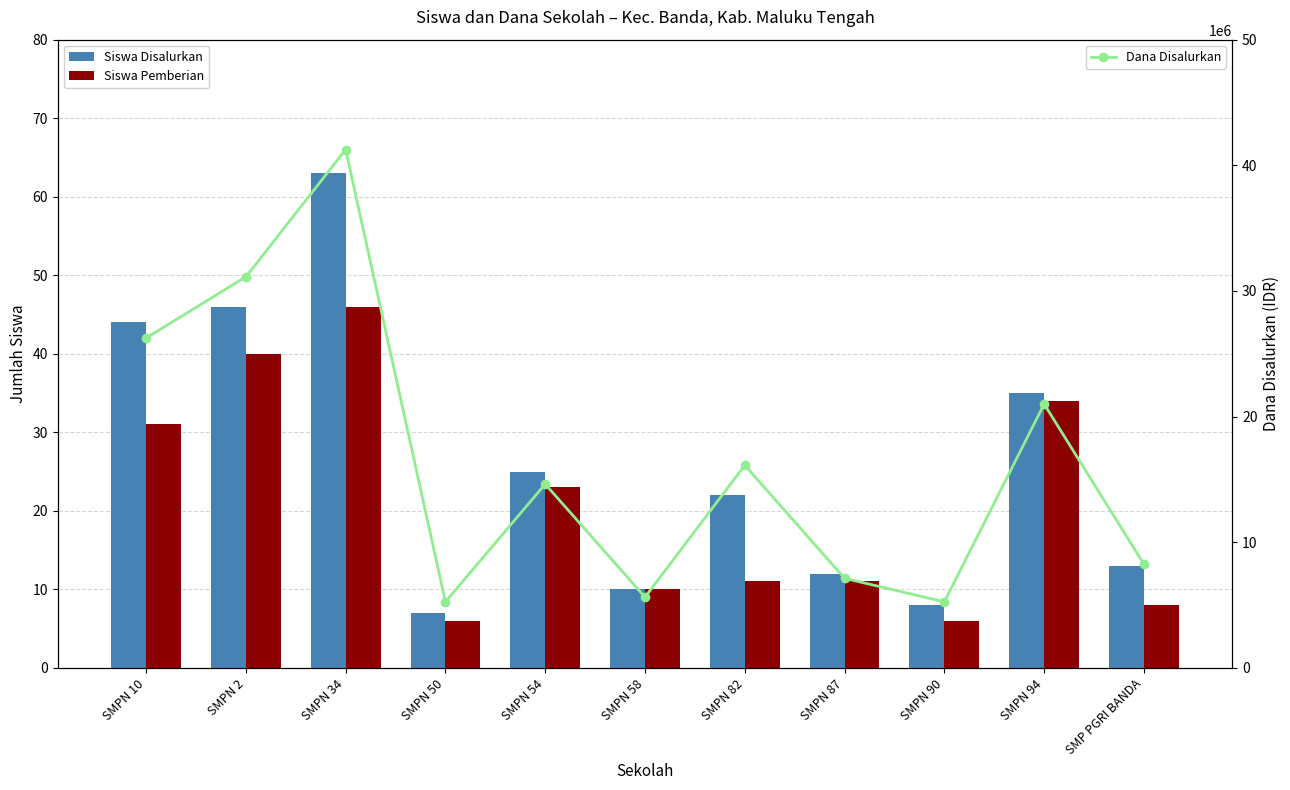

What is the difference between the Siswa Disalurkan values at SMPN 2 and SMPN 50?

39